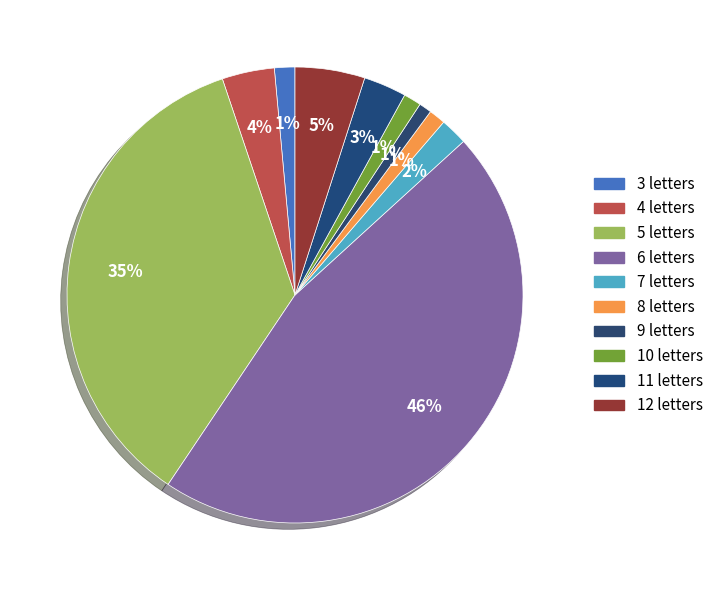

The 9 slice represents 10% of the pie. True or false?

False